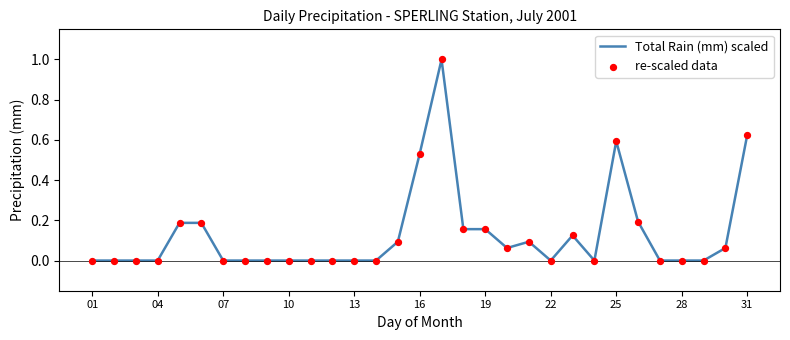

What is the difference between the maximum and minimum values?

1.0